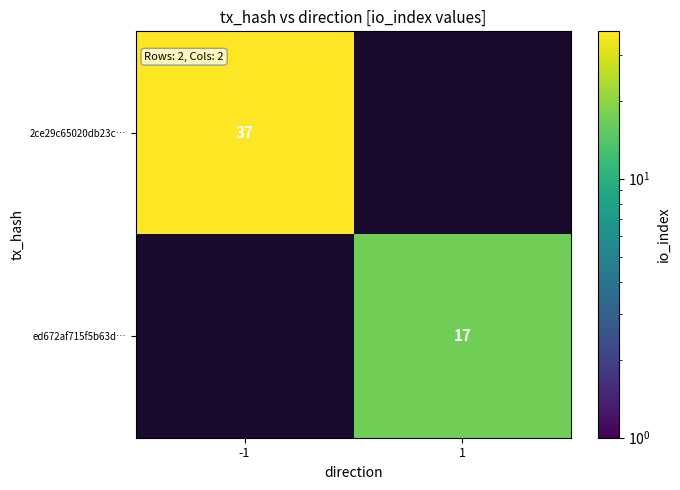

The value of ed672af715f5b63d… at 1 is 17. True or false?

True